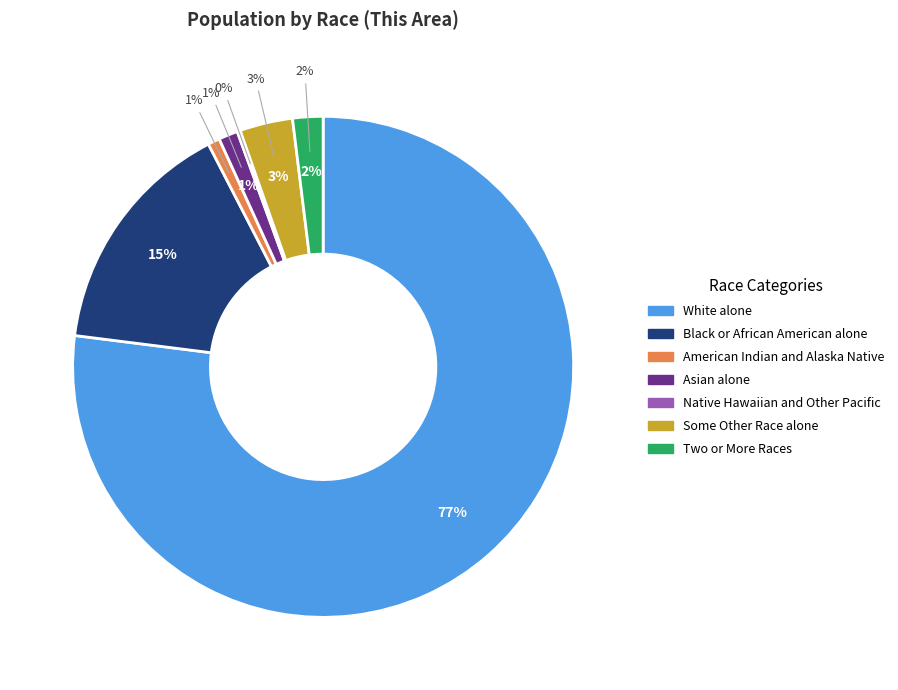

Which slice is the smallest?

Native Hawaiian and Other Pacific